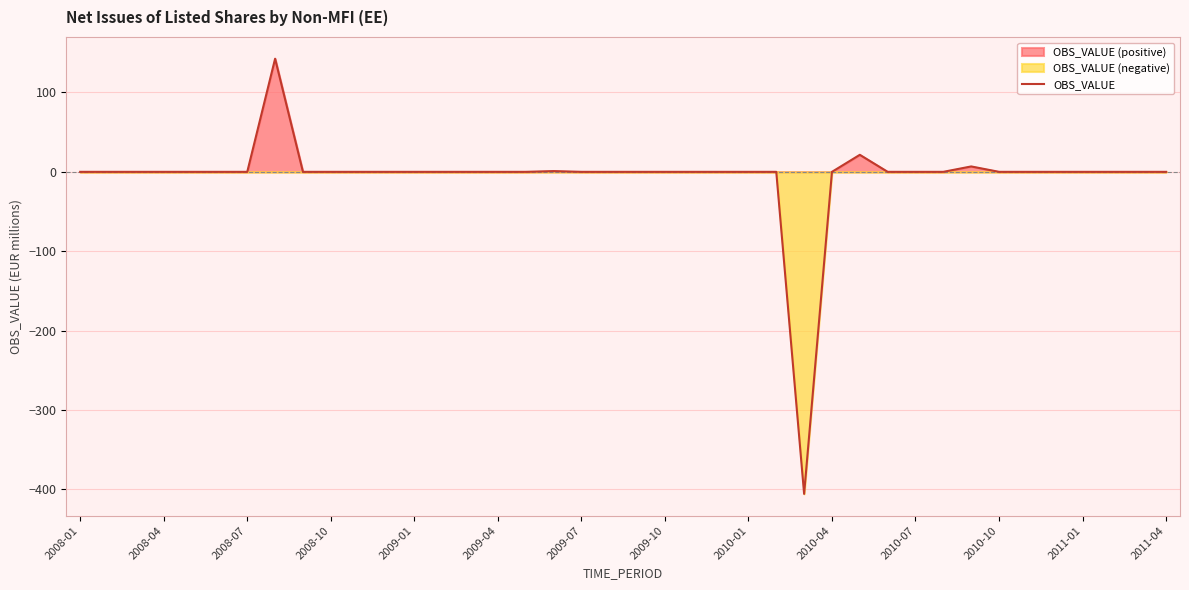

What is the difference between the maximum and minimum values?

548.1